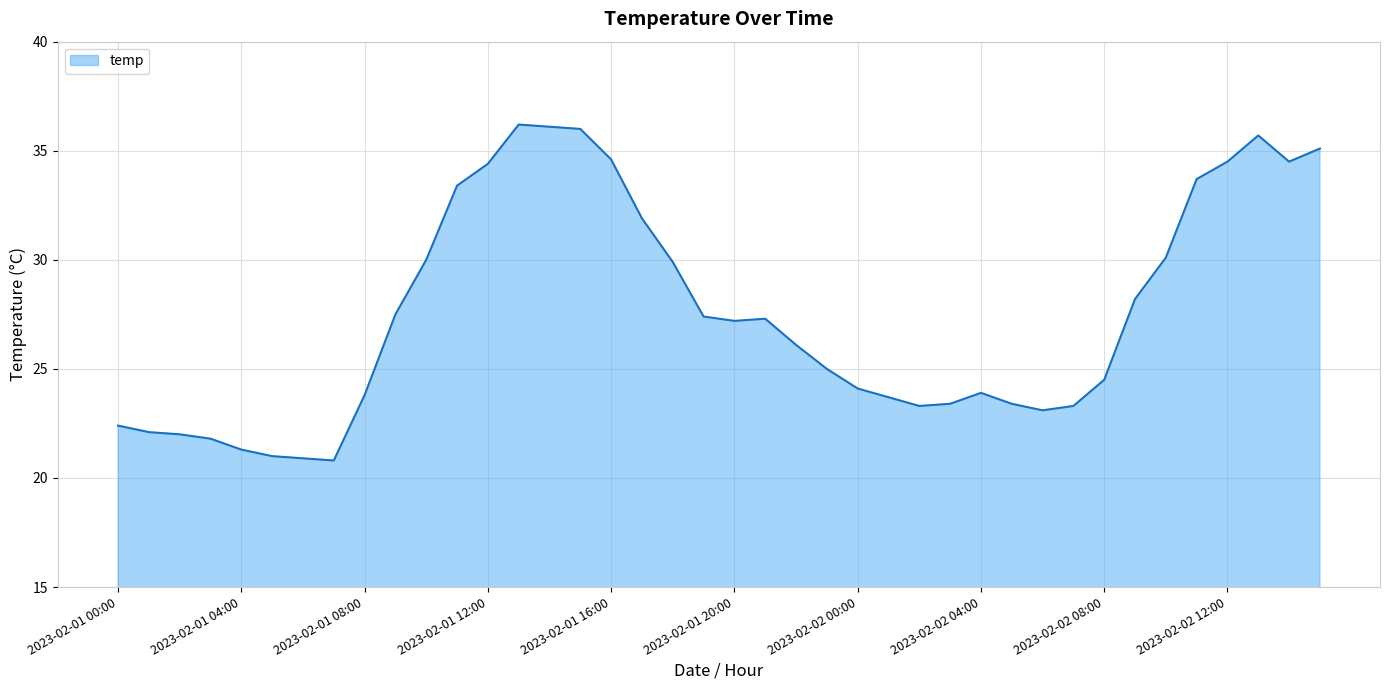

What is the difference between the maximum and minimum values?

15.4